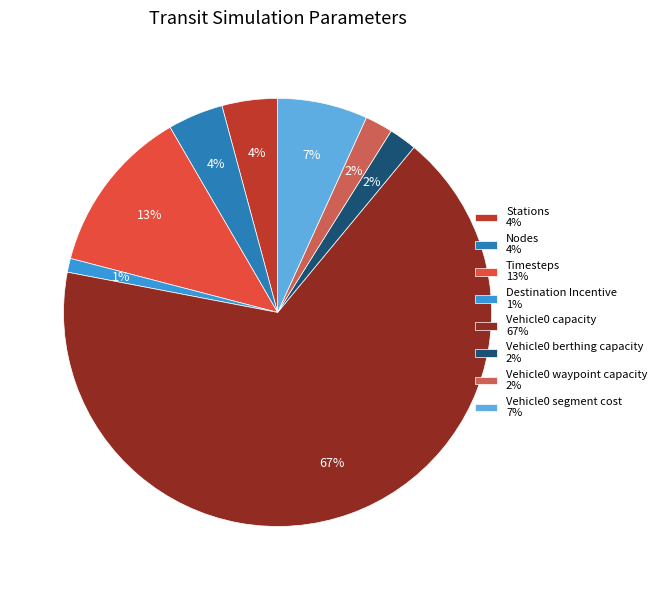

Which slice is the smallest?

Destination Incentive